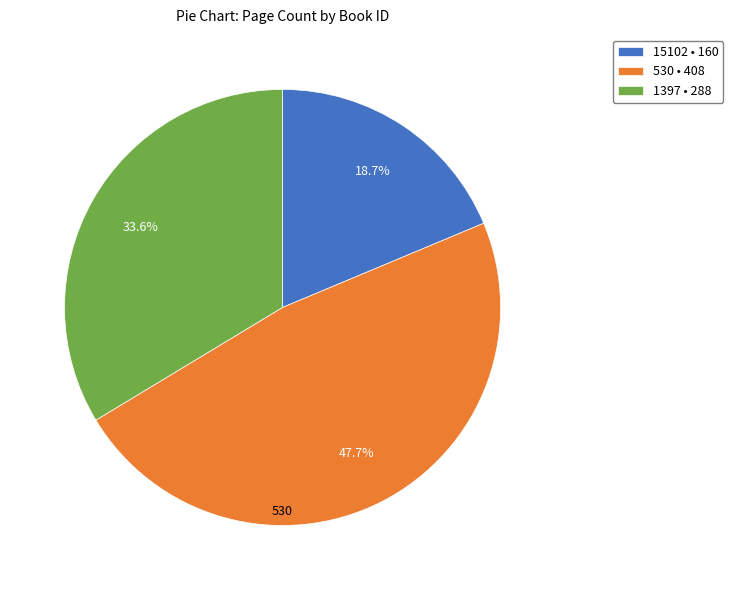

Does any single category account for the majority?

No